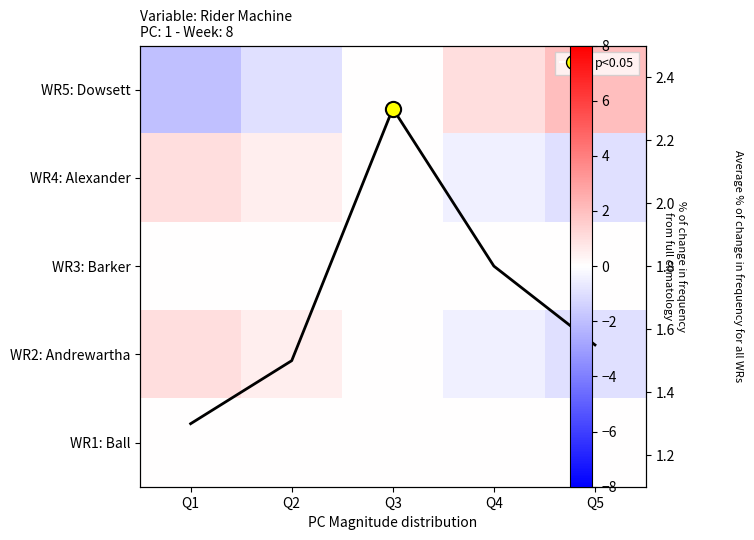

Between Q5 and Q2, which is larger?

Q5